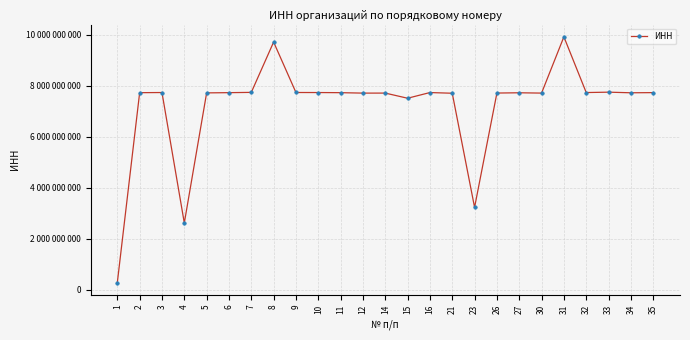

Is this an area chart (filled region under the line)?

No